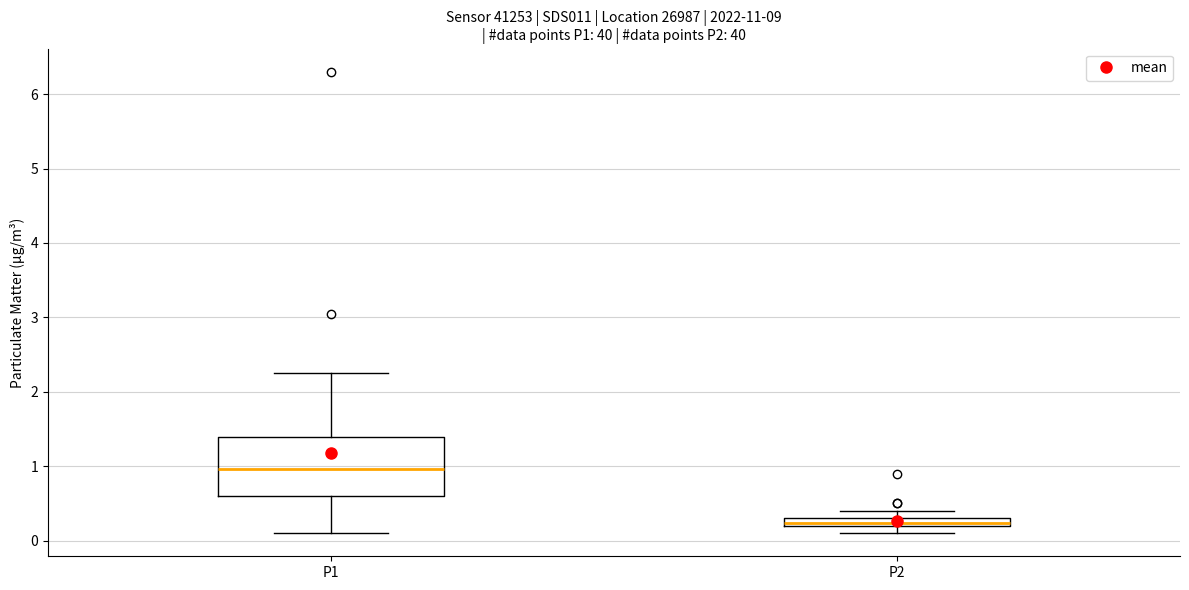

Which box's median line is the lowest?

P2